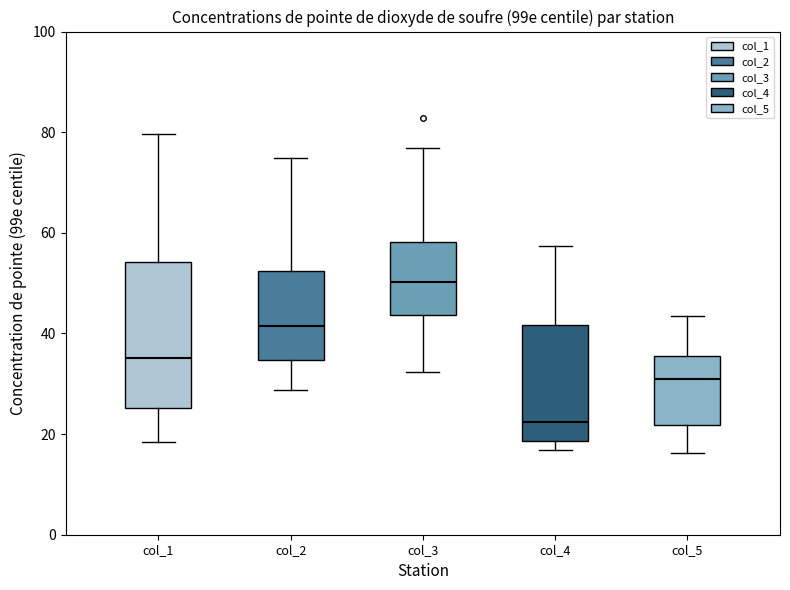

Reading left to right, transcribe this box plot: for each box, give where its median line is, the range the box spans, and where its two whiskers end, as read against the y-axis. The values are not printed on the chart, so give them approximately, as read against the axis.

col_1: median 36, box 26 to 54, whiskers 18 to 80
col_2: median 42, box 34 to 52, whiskers 28 to 74
col_3: median 50, box 44 to 58, whiskers 32 to 76
col_4: median 22, box 18 to 42, whiskers 16 to 58
col_5: median 30, box 22 to 36, whiskers 16 to 44